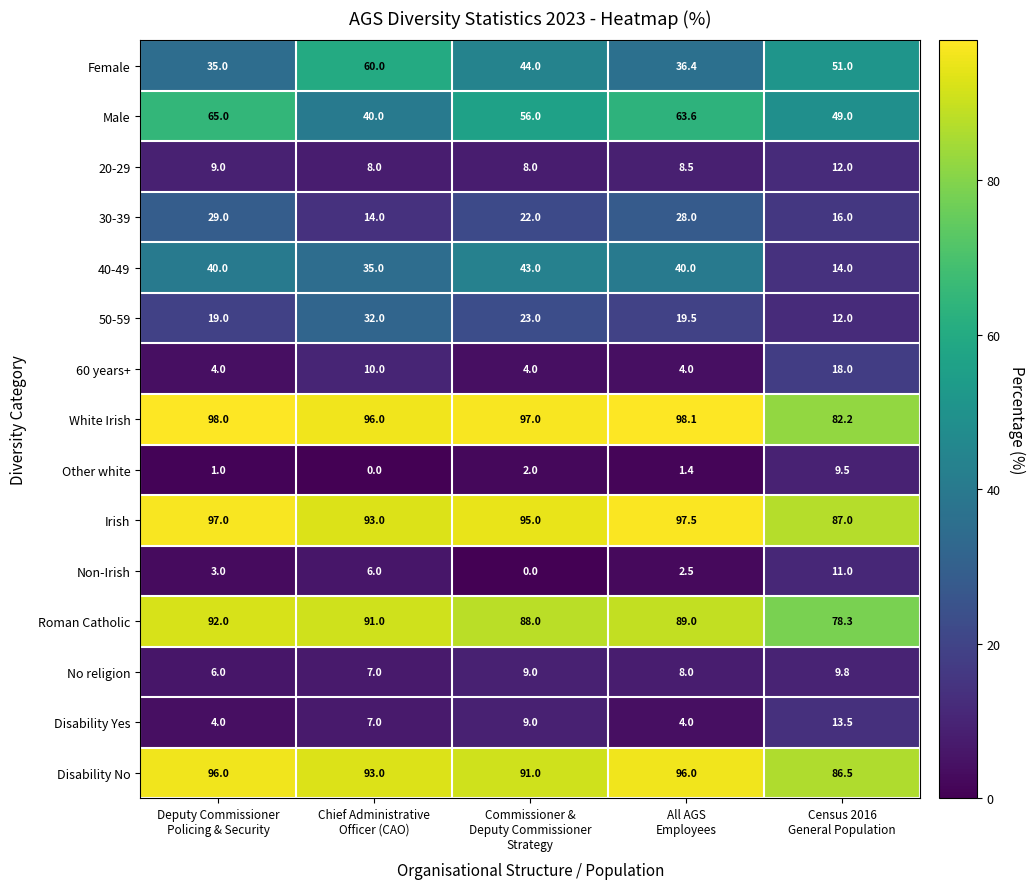

What is the lowest value of the 40-49 series?

14.0